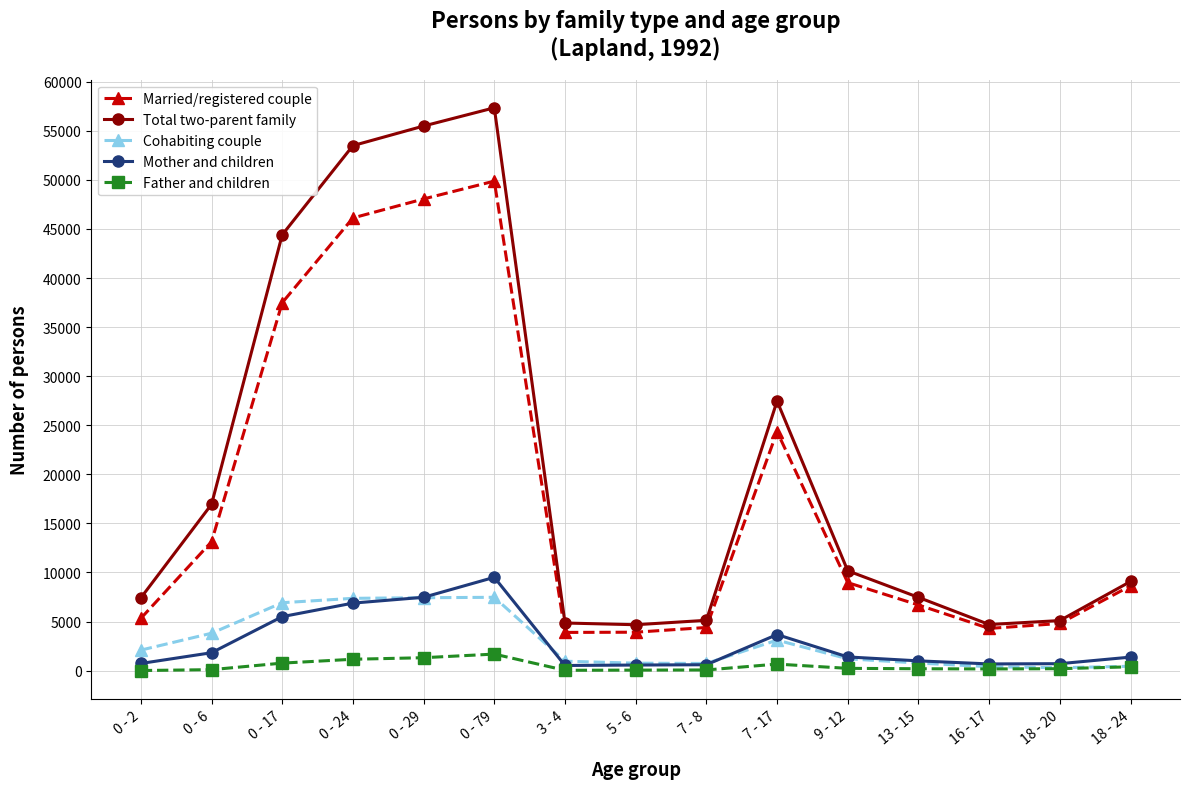

True or false: Mother and children and Total two-parent family intersect in this chart.

False